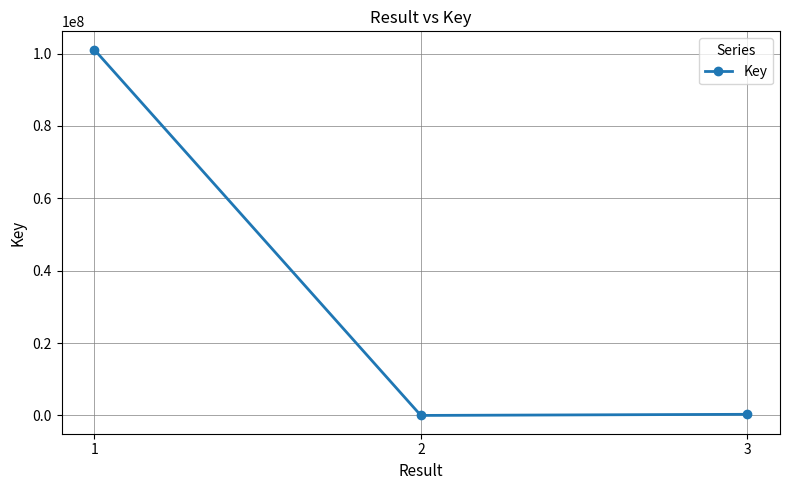

The value at 1 is 43438939. True or false?

False